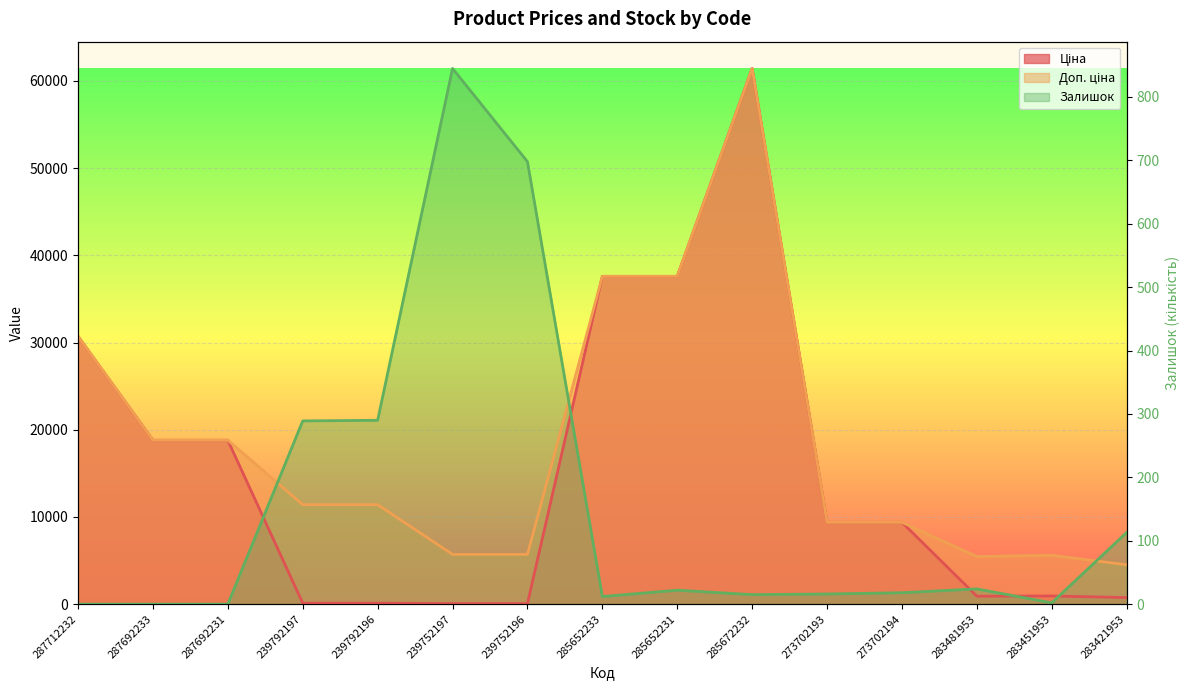

At which category does Залишок reach its first local peak?

239752197